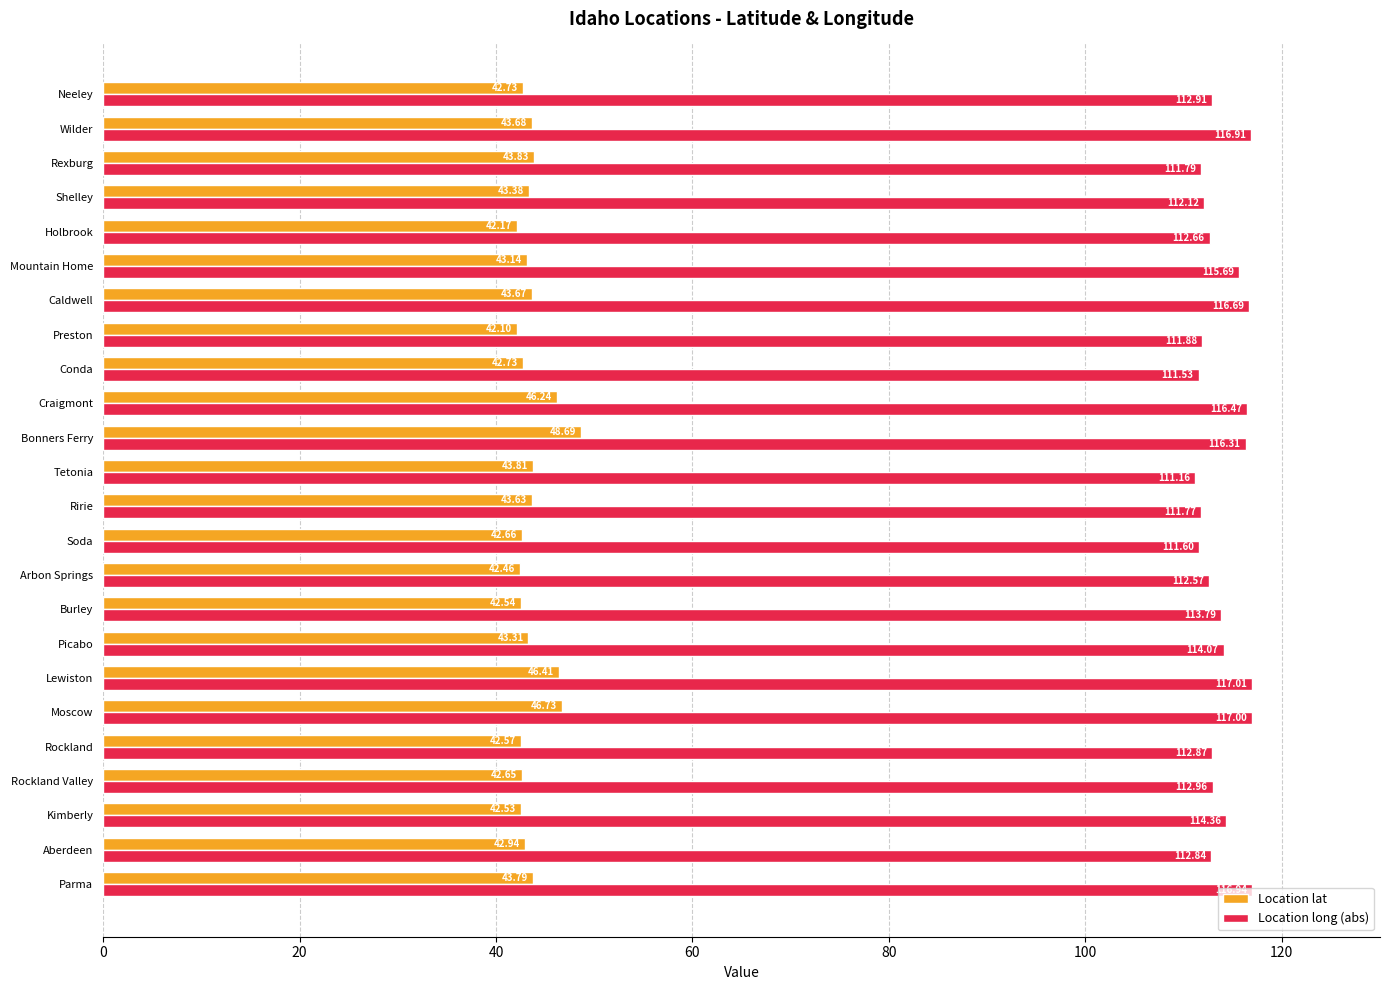

What is the spread (max minus min) of values at Caldwell?

73.0